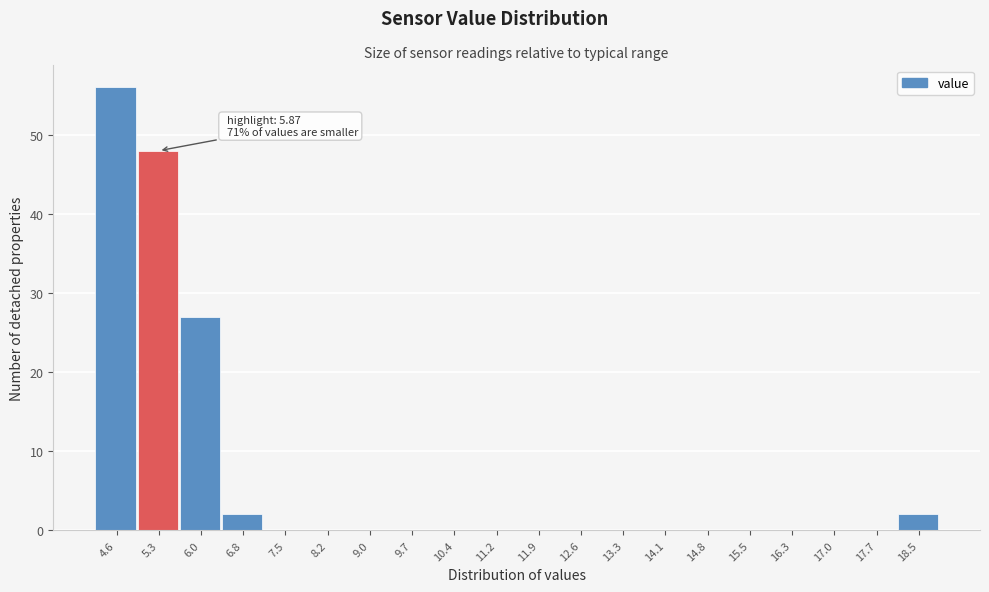

Reading left to right, list all the values displayed in this chart.

4.6=56	5.3=48	6.0=27	6.8=2	7.5=0	8.2=0	9.0=0	9.7=0	10.4=0	11.2=0	11.9=0	12.6=0	13.3=0	14.1=0	14.8=0	15.5=0	16.3=0	17.0=0	17.7=0	18.5=2